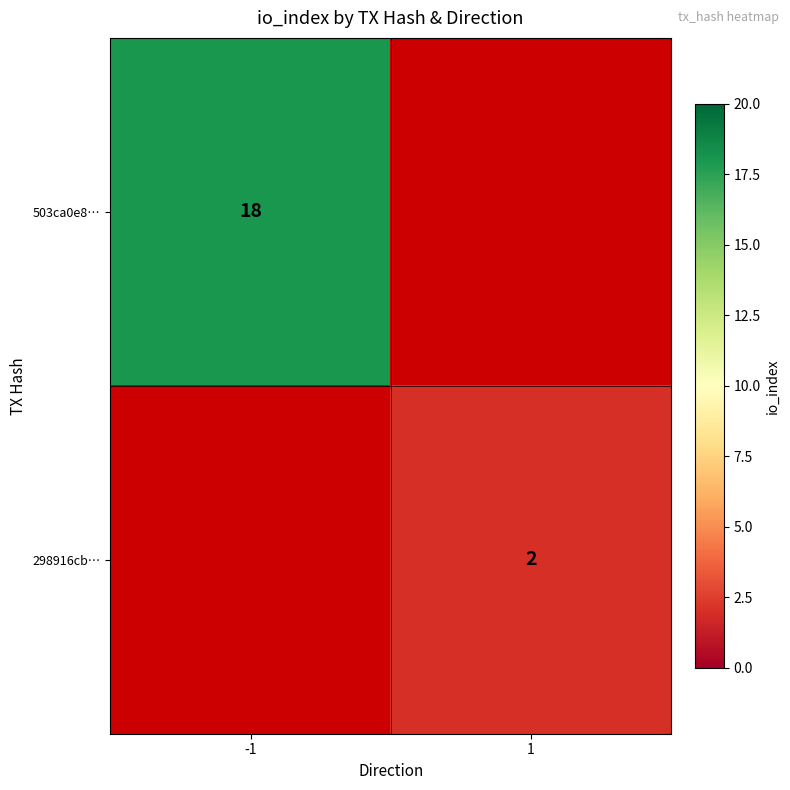

Is it true that 298916cb… equals 2 at 1?

True